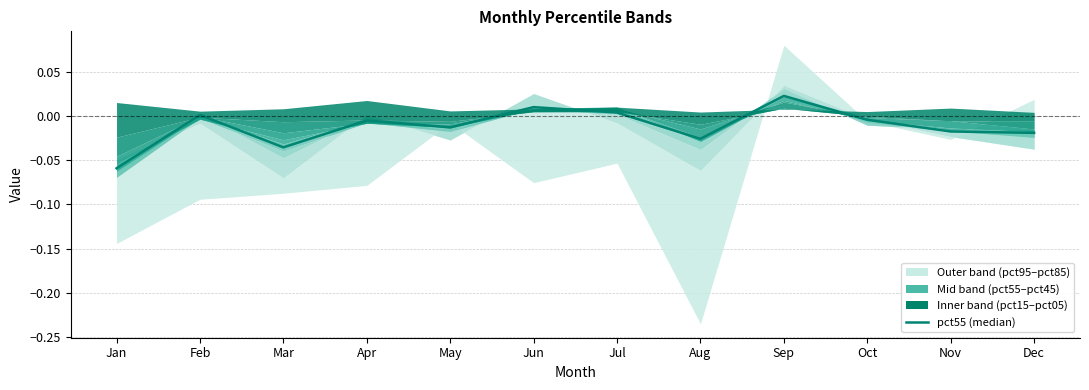

At which category does the data reach its first local peak?

Feb